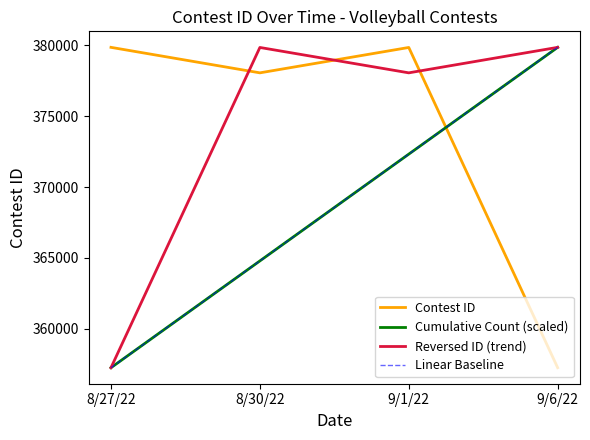

What is the difference between the maximum and minimum values in the Contest ID series?

22607.0